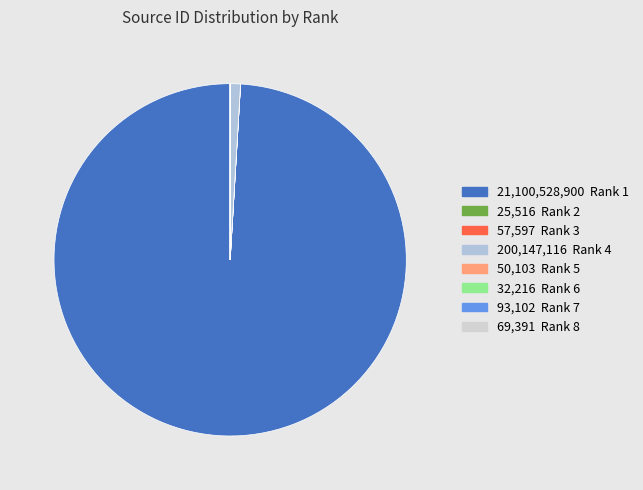

How many segments does this pie chart have?

8